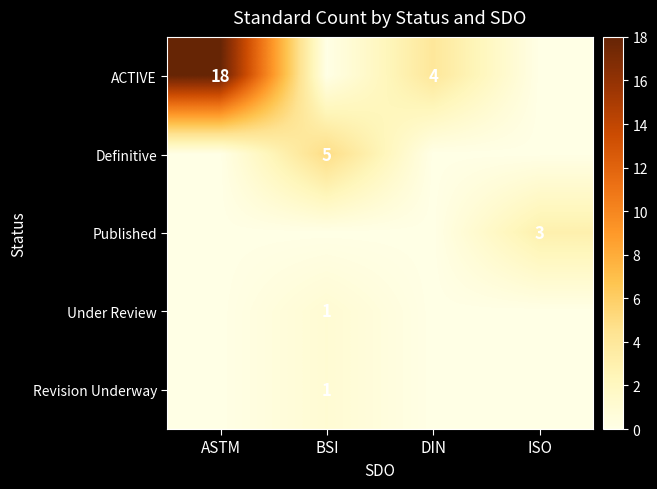

How many categories are shown in the chart?

4